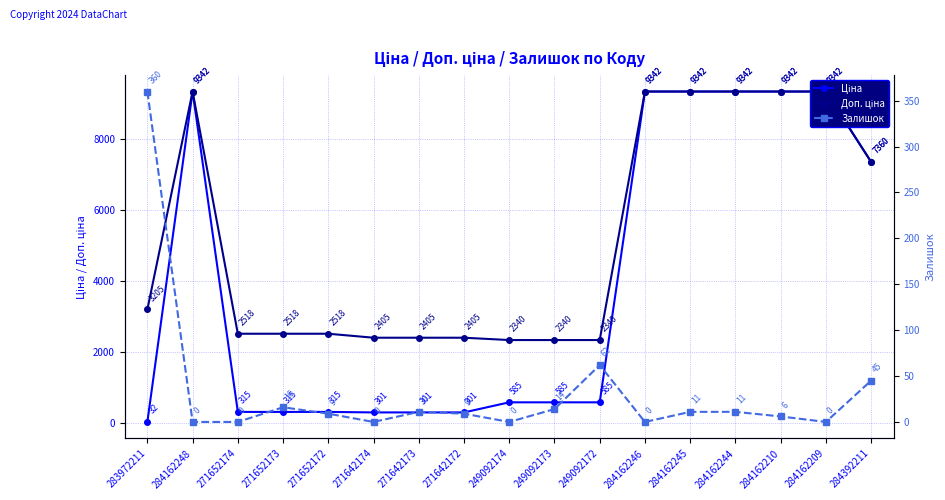

What is the difference between the second highest and minimum values in the Доп. ціна series?

7002.3